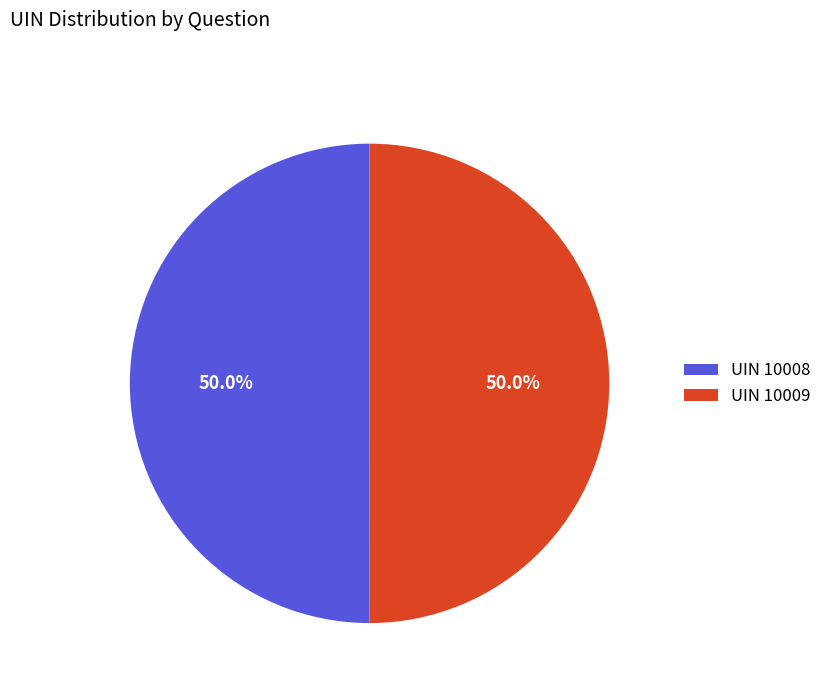

What is the total percentage of UIN 10009 and UIN 10008?

100.0%